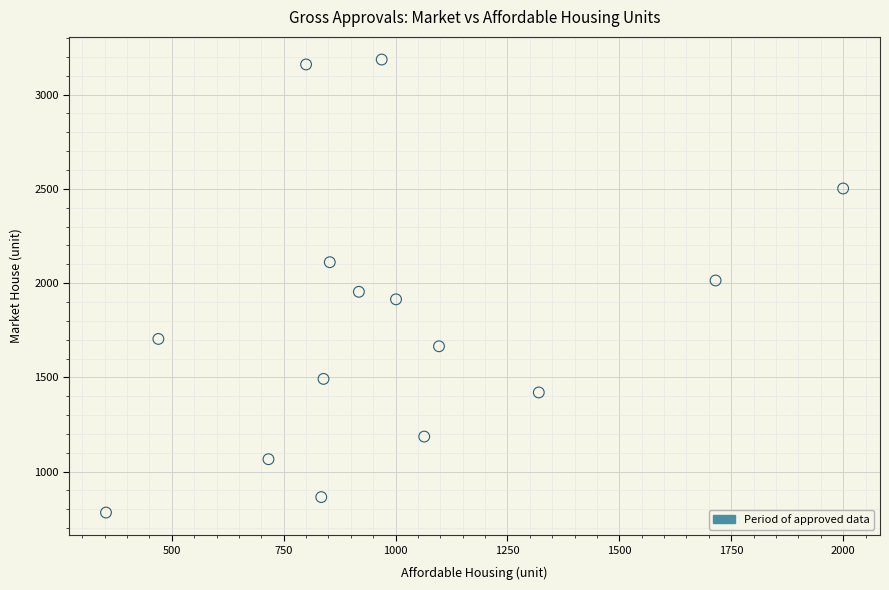

What is the range of X values (max minus min)?

1647